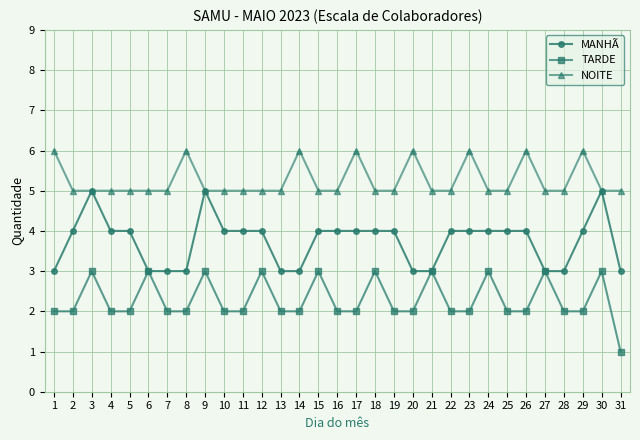

What are all the series names shown in the legend?

MANHÃ, TARDE, NOITE